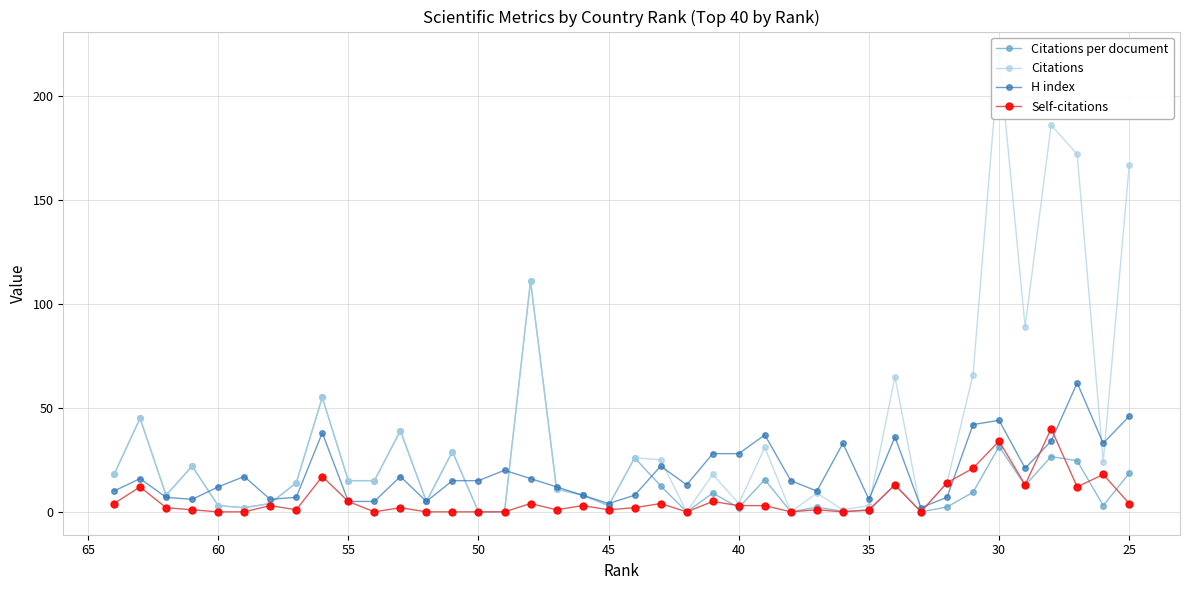

How many interior local valleys does the Citations series have?

11